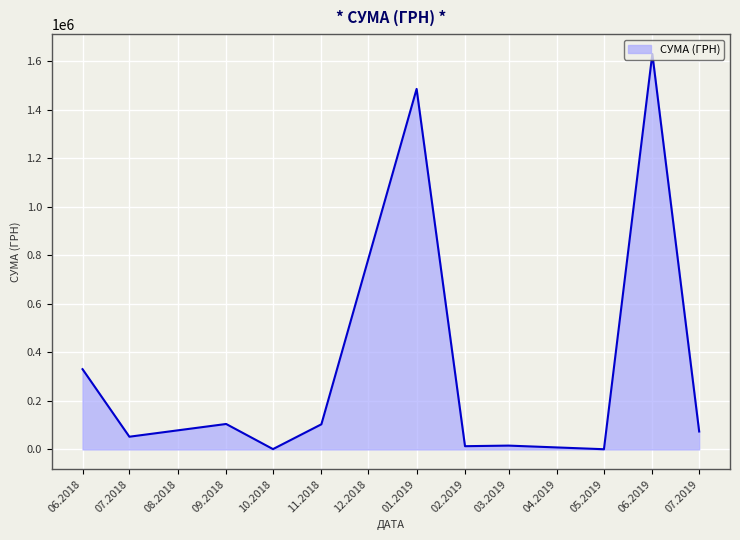

What is the ratio of the value at 06.2019 to the value at 11.2018?

15.7